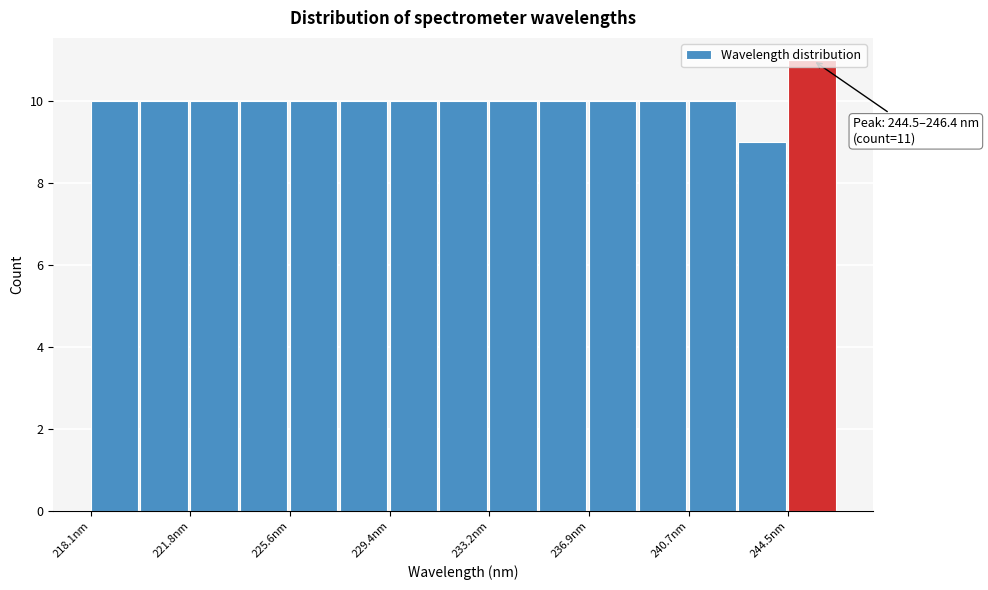

Read against the x-axis, roughly where is the centre of the tallest bar?

245.5